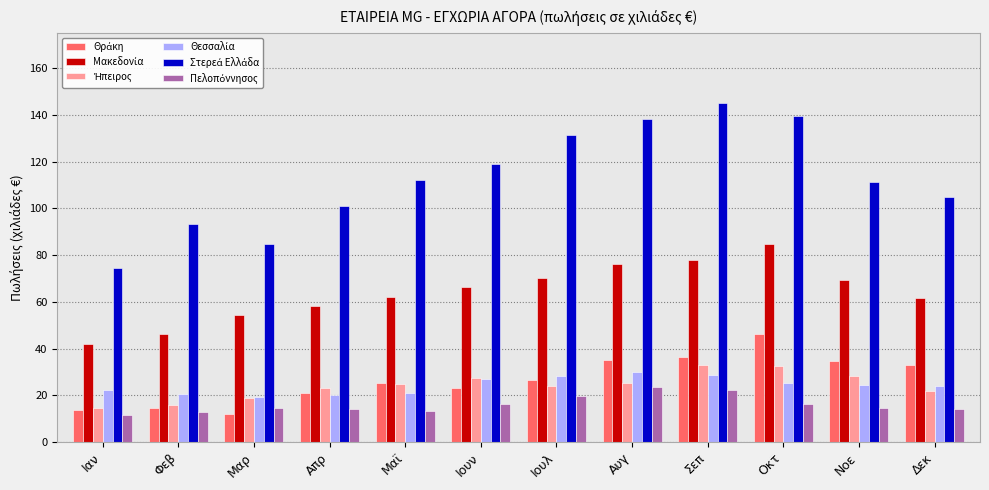

What is the difference between the highest and lowest values at Μαρ?

72.6